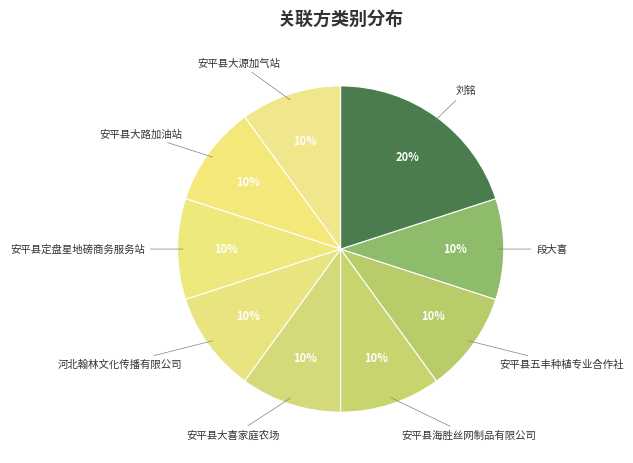

What percentage is the 安平县大源加气站 slice, to the nearest percent?

10%